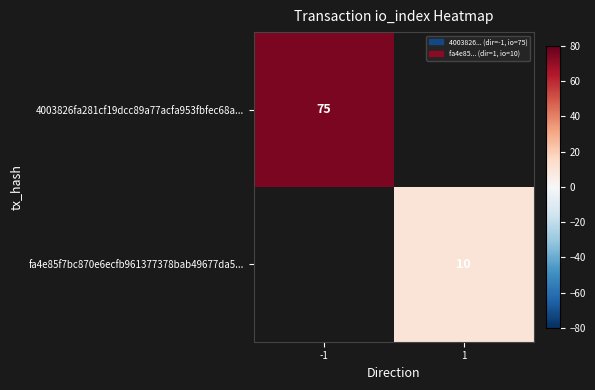

What is the maximum value shown in the chart?

75.0